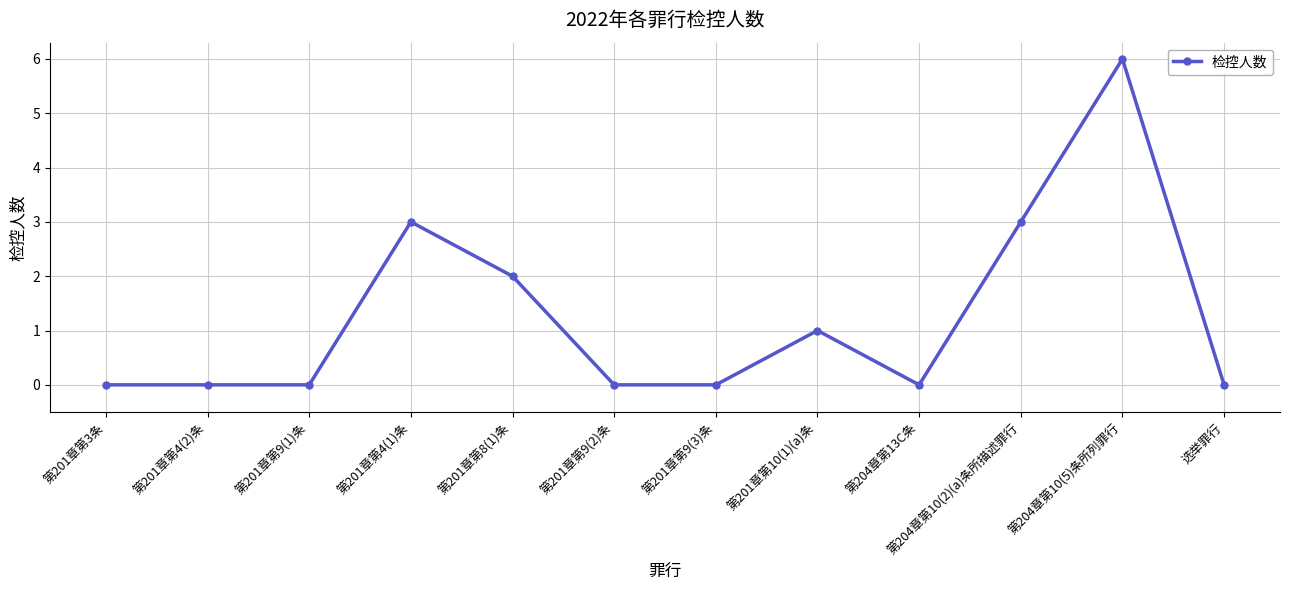

Does the chart have visible grid lines?

Yes